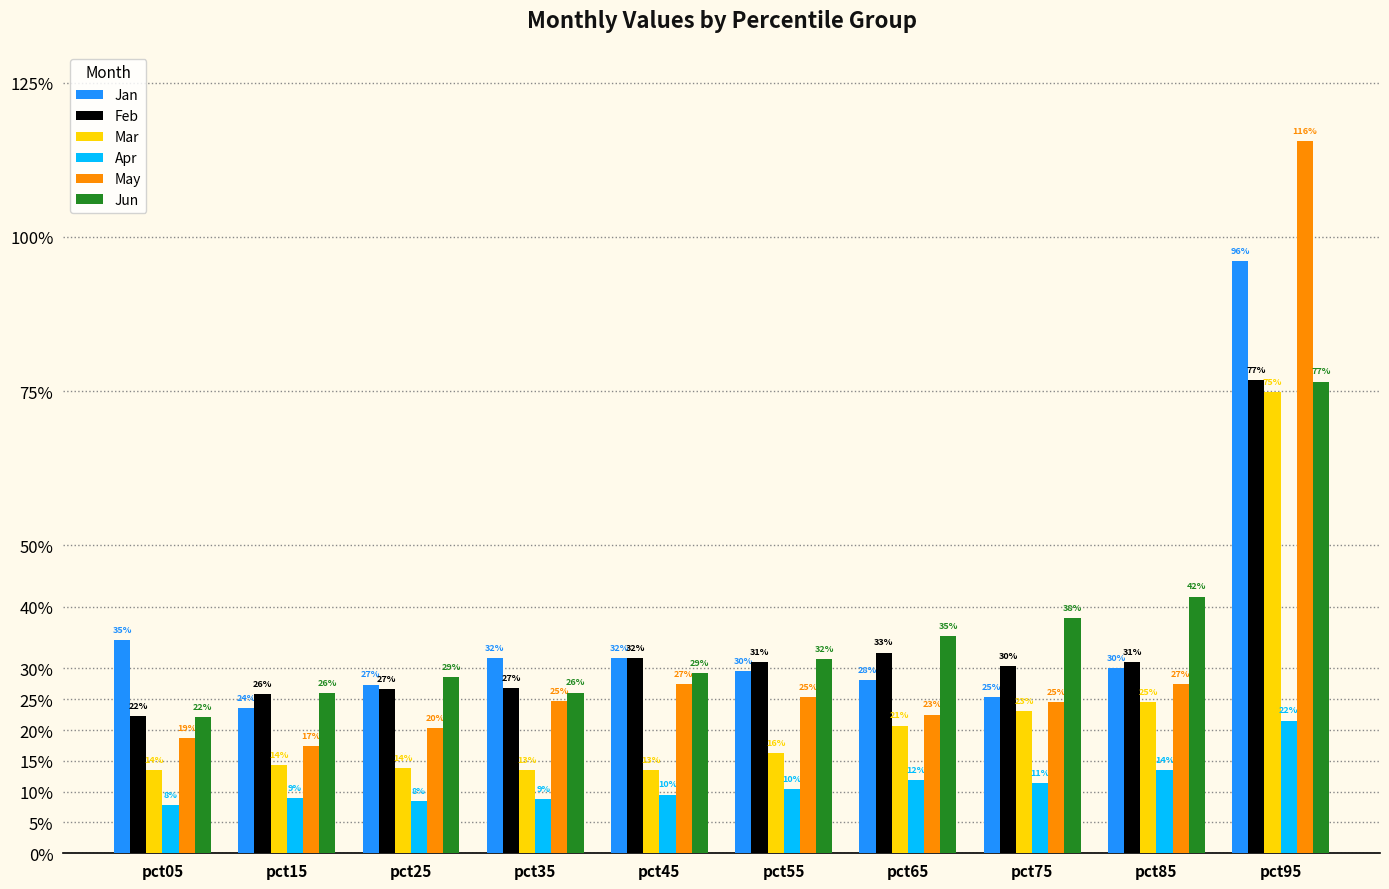

What is the minimum value shown in the chart?

0.1